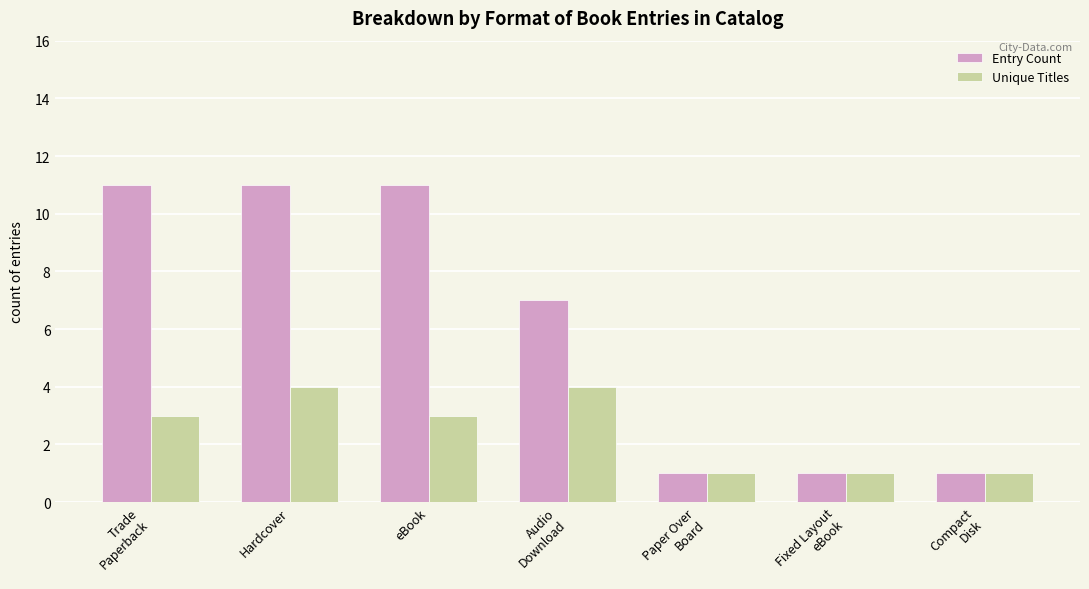

Is it true that Entry Count equals 2 at Fixed Layout
eBook?

False